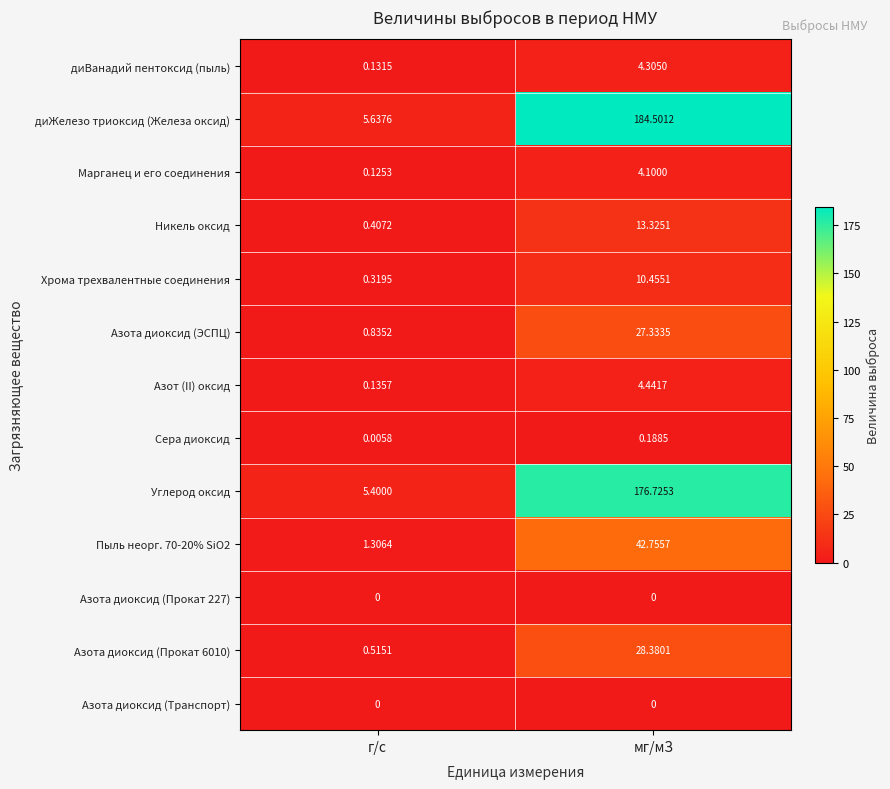

Which series has the largest total across all categories?

диЖелезо триоксид (Железа оксид)